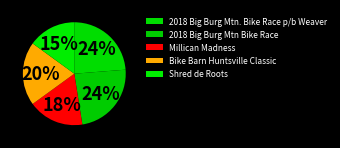

Between 2018 Big Burg Mtn. Bike Race p/b Weaver and 2018 Big Burg Mtn Bike Race, which is larger?

2018 Big Burg Mtn. Bike Race p/b Weaver